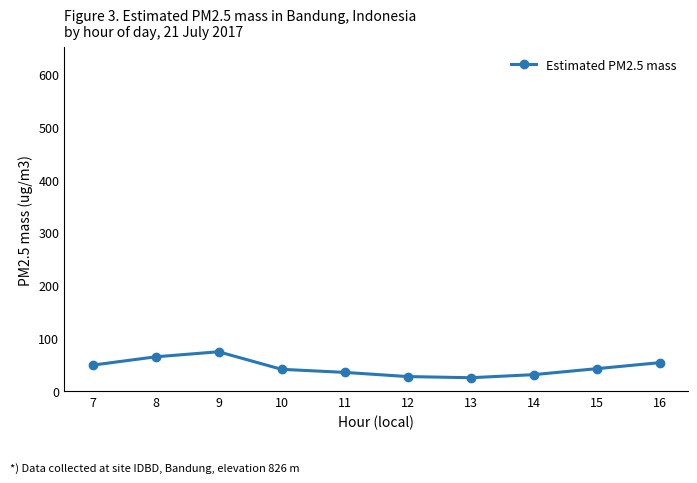

Is it true that the value at 9 is 100.9?

False